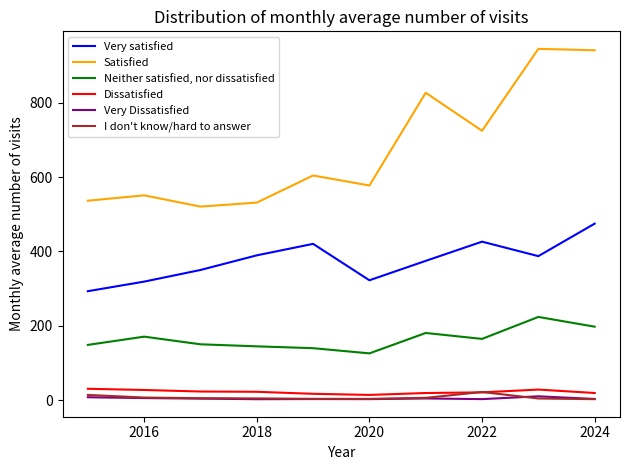

Which series has the largest range (max minus min)?

Satisfied